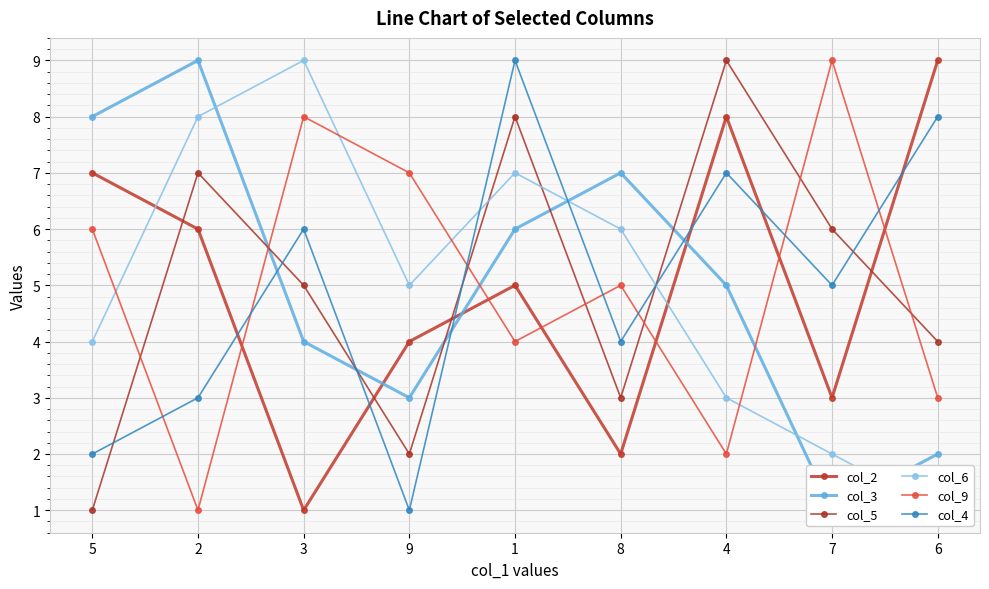

What are all the series names shown in the legend?

col_2, col_3, col_5, col_6, col_9, col_4